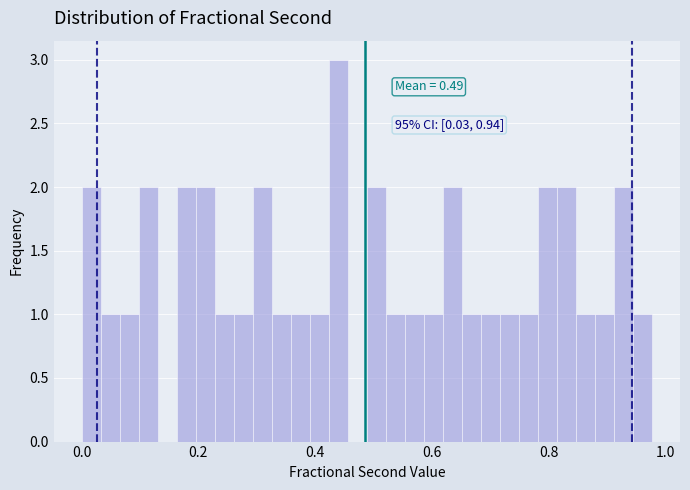

Read against the x-axis, roughly where is the centre of the tallest bar?

0.44